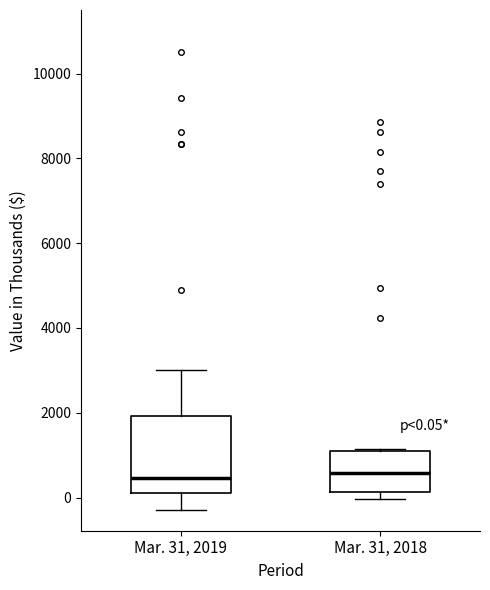

Which box is the tallest, from its lower edge to its upper edge?

Mar. 31, 2019